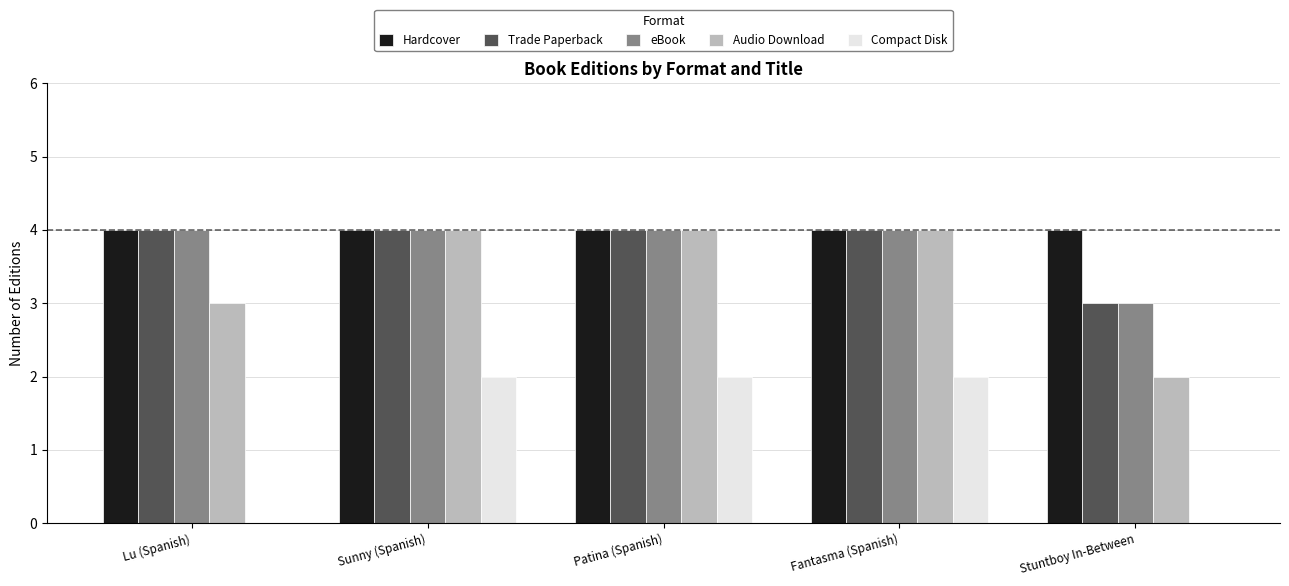

Count the number of categories in the chart.

5